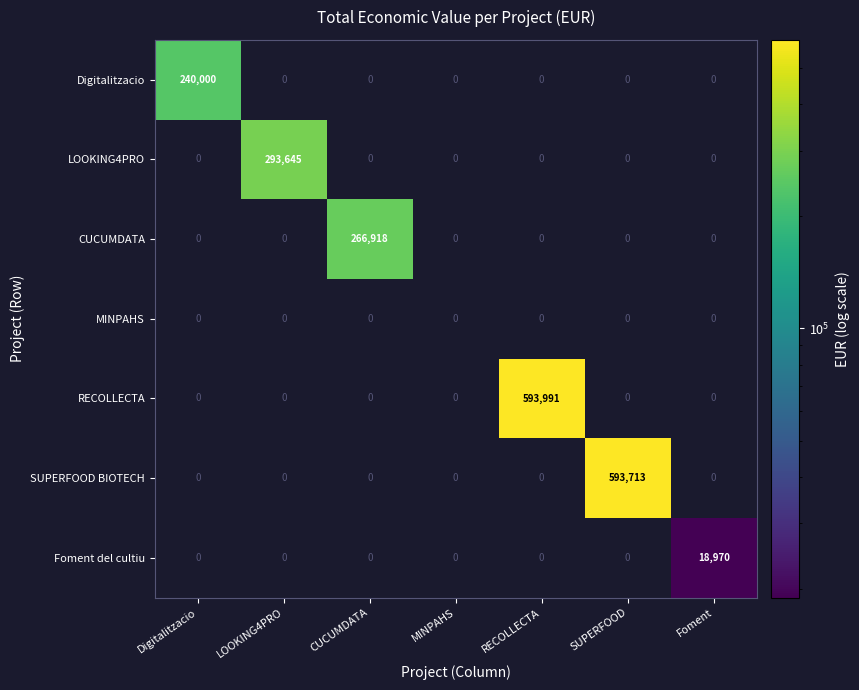

What is the difference between the highest and lowest values at Foment?

18970